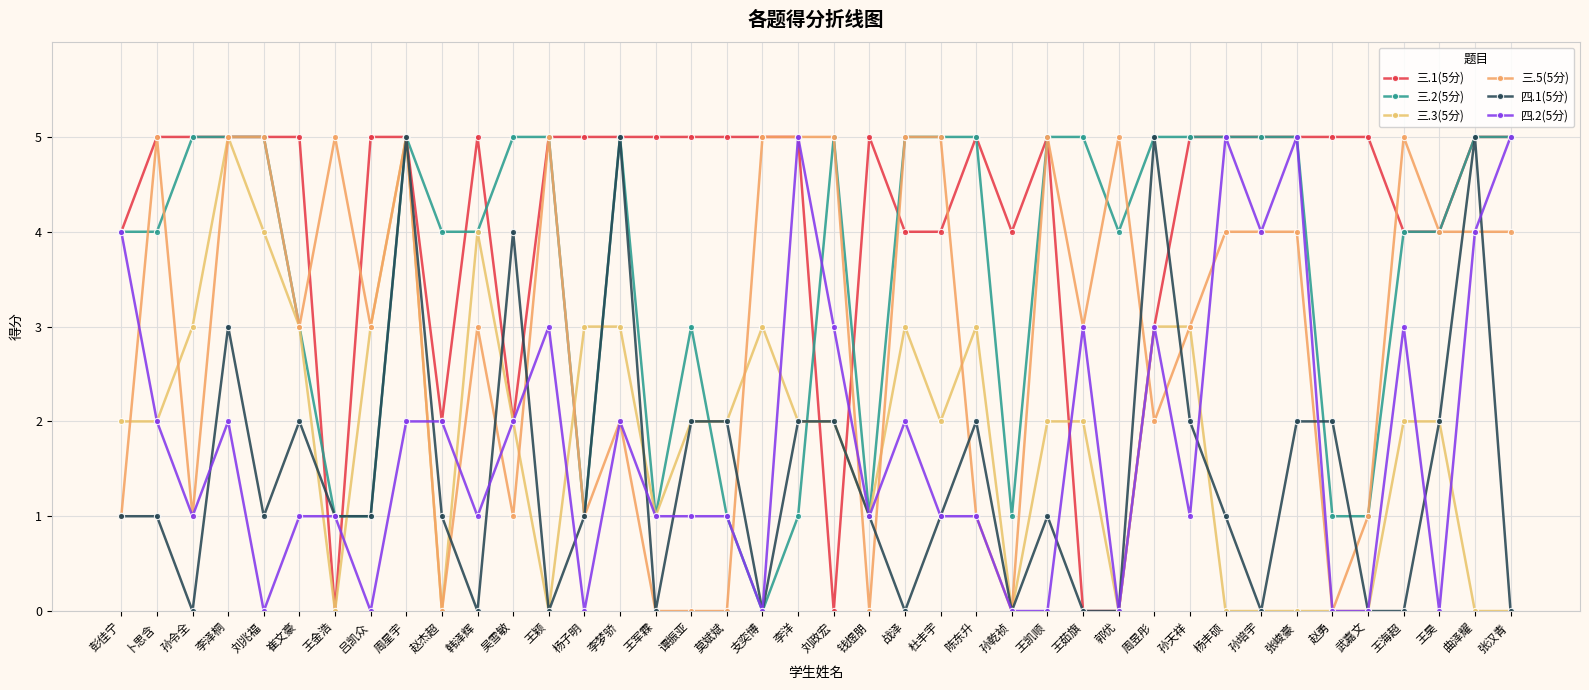

How many lines are shown in the chart?

6